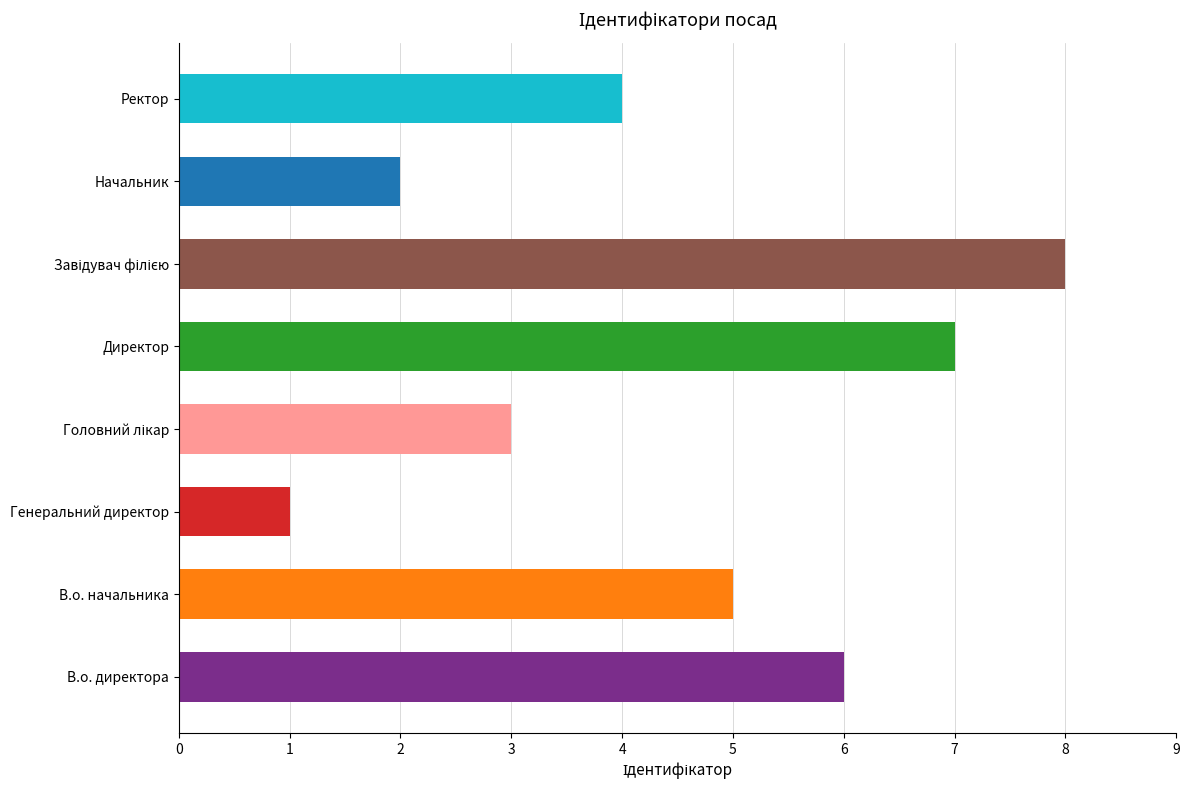

How many data points are less than 5?

4